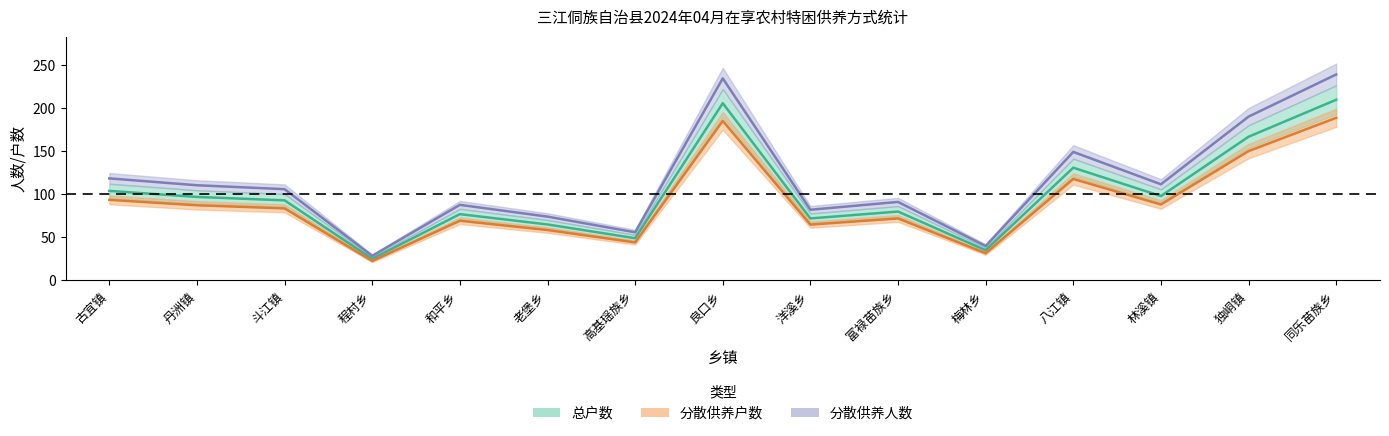

How many data points in 总户数 are above 93?

7